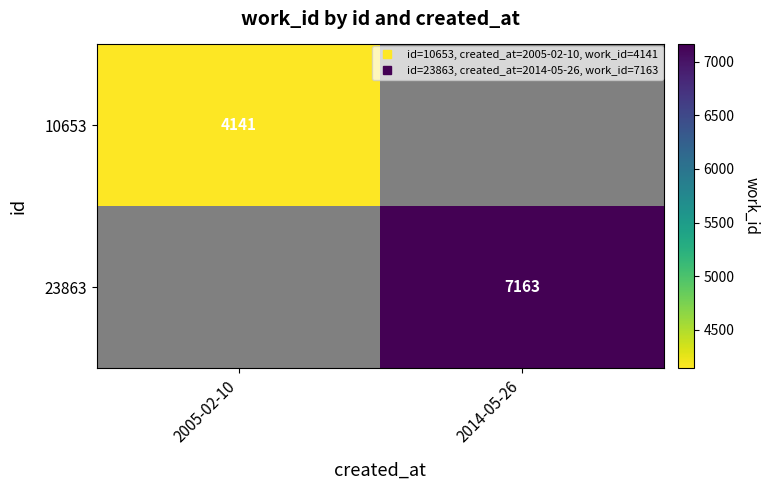

At which category does the chart reach its peak across all series?

2014-05-26